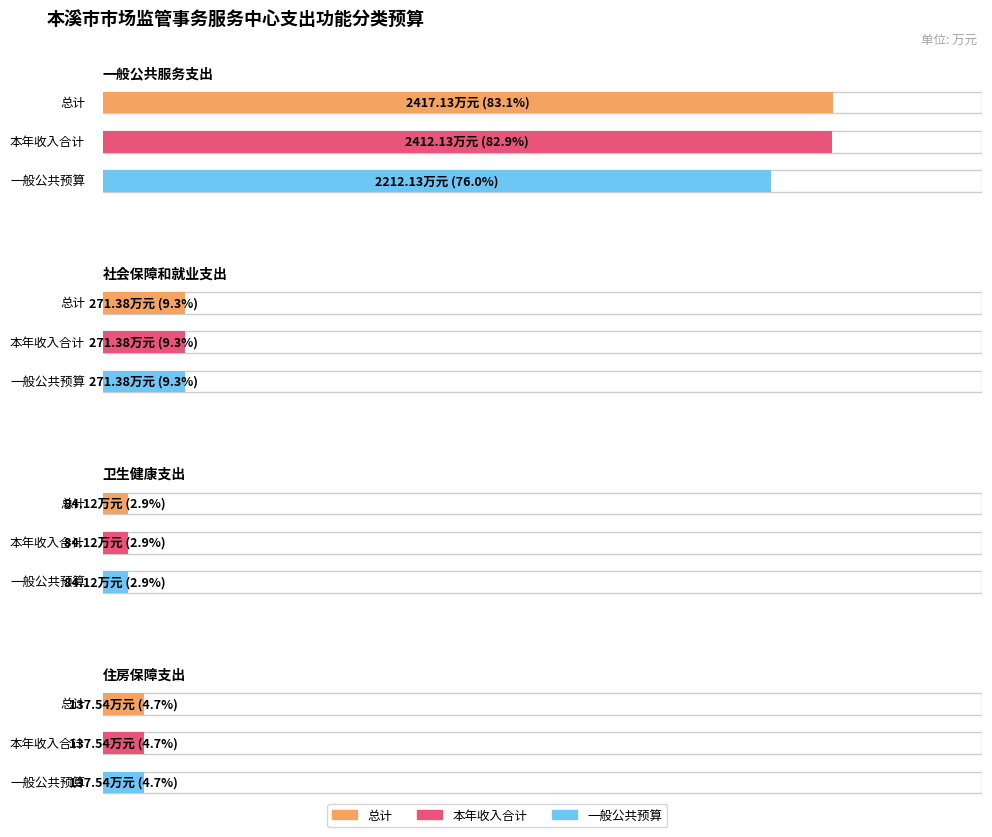

Reading right to left, transcribe all the data shown in this chart.

总计: 137.5	84.1	271.4	2417.1
本年收入合计: 137.5	84.1	271.4	2412.1
一般公共预算: 137.5	84.1	271.4	2212.1